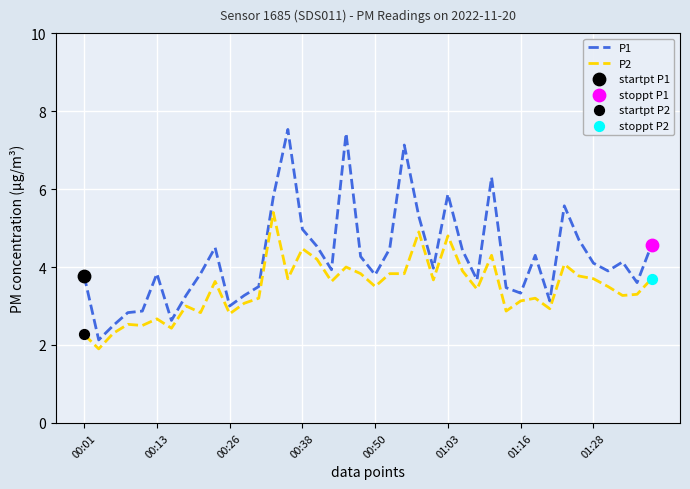

Which series has the largest total across all categories?

P1